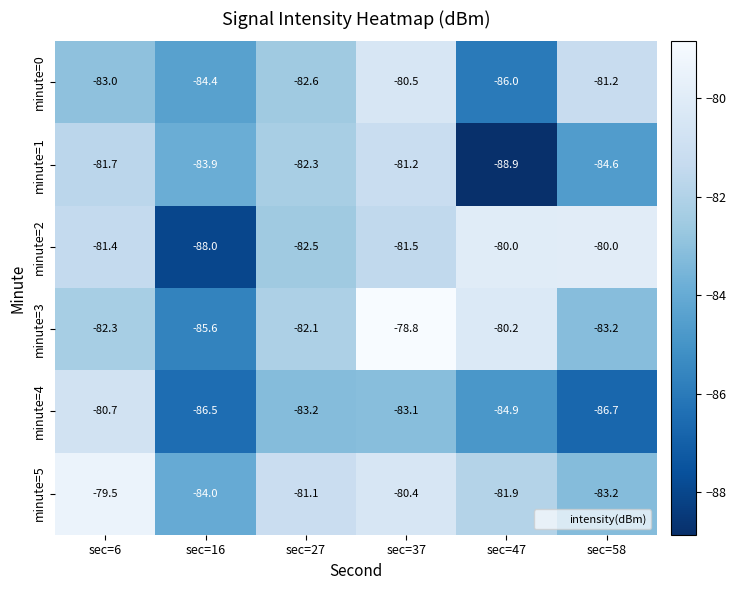

Which series has the largest range (max minus min)?

minute=2